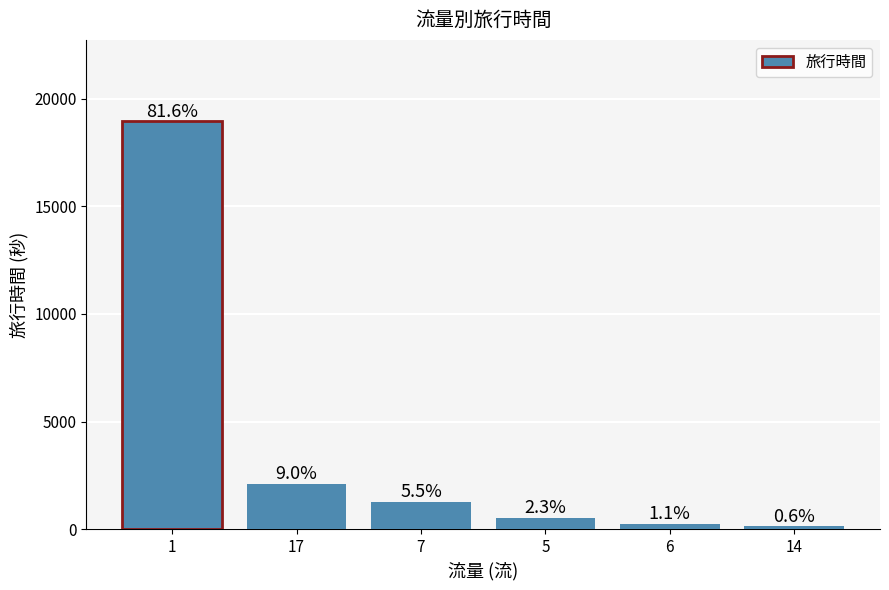

How many bars are there in total?

6